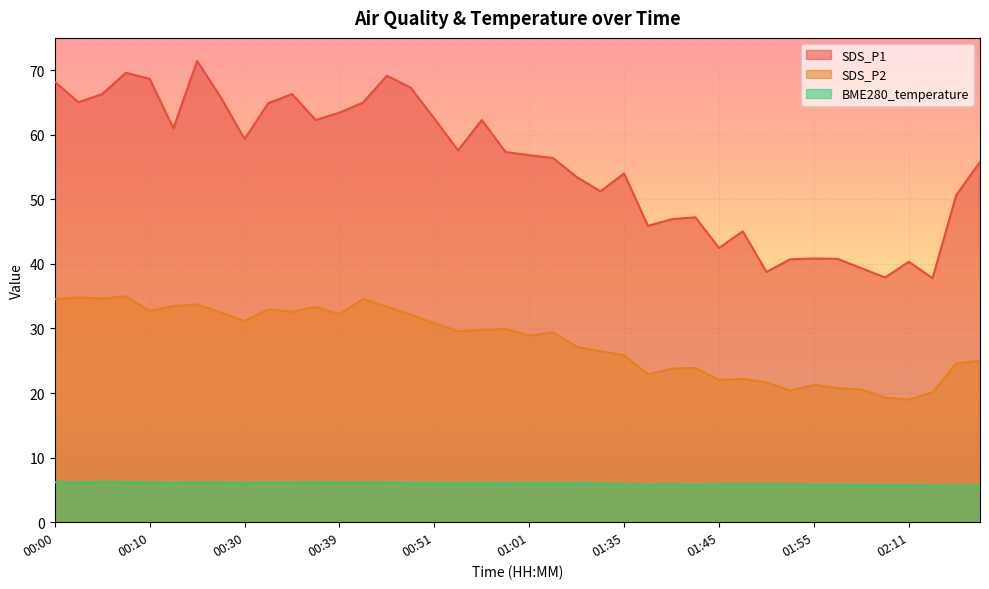

Is it true that BME280_temperature equals 6.0 at 01:06?

True